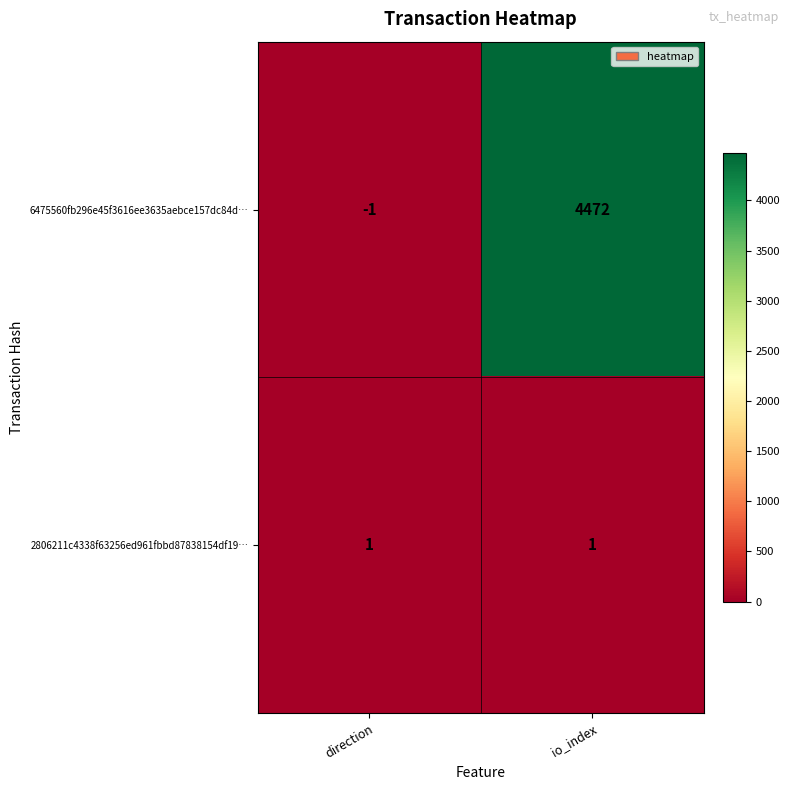

What is the greatest value displayed?

4472